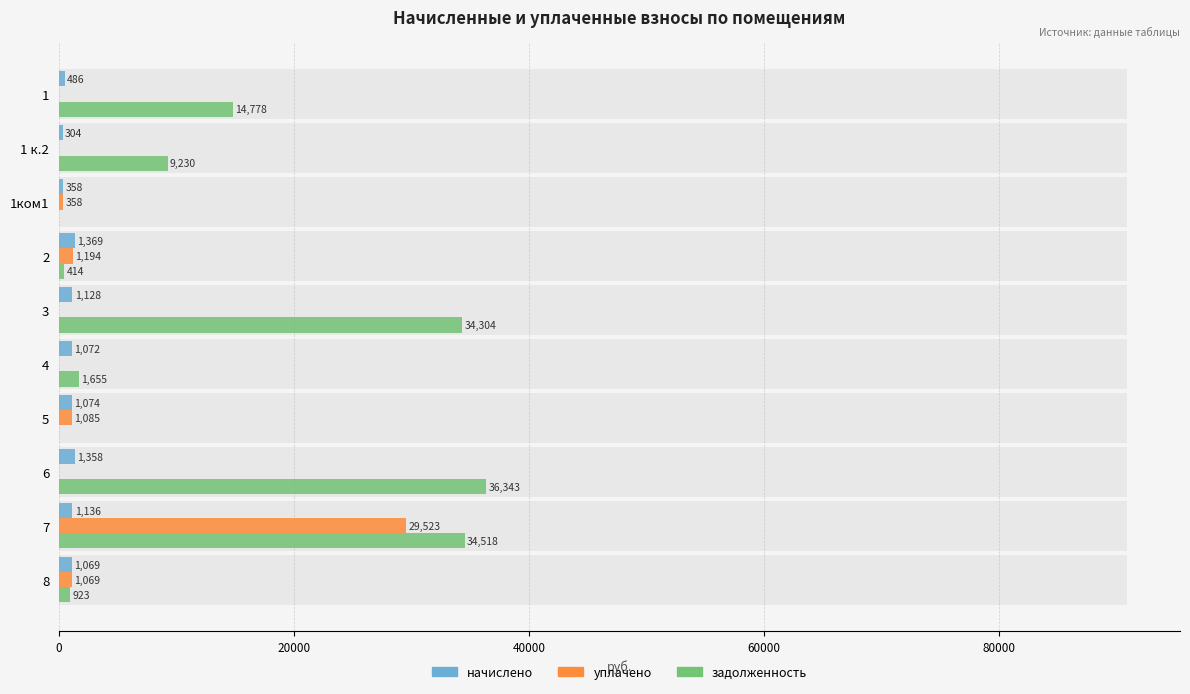

At how many categories does at least one series exceed 25231?

3